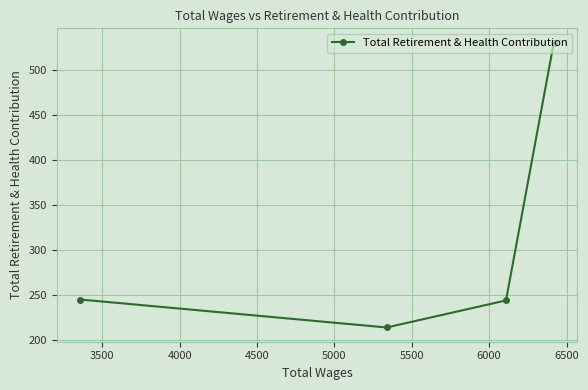

What is the minimum value shown in the chart?

214